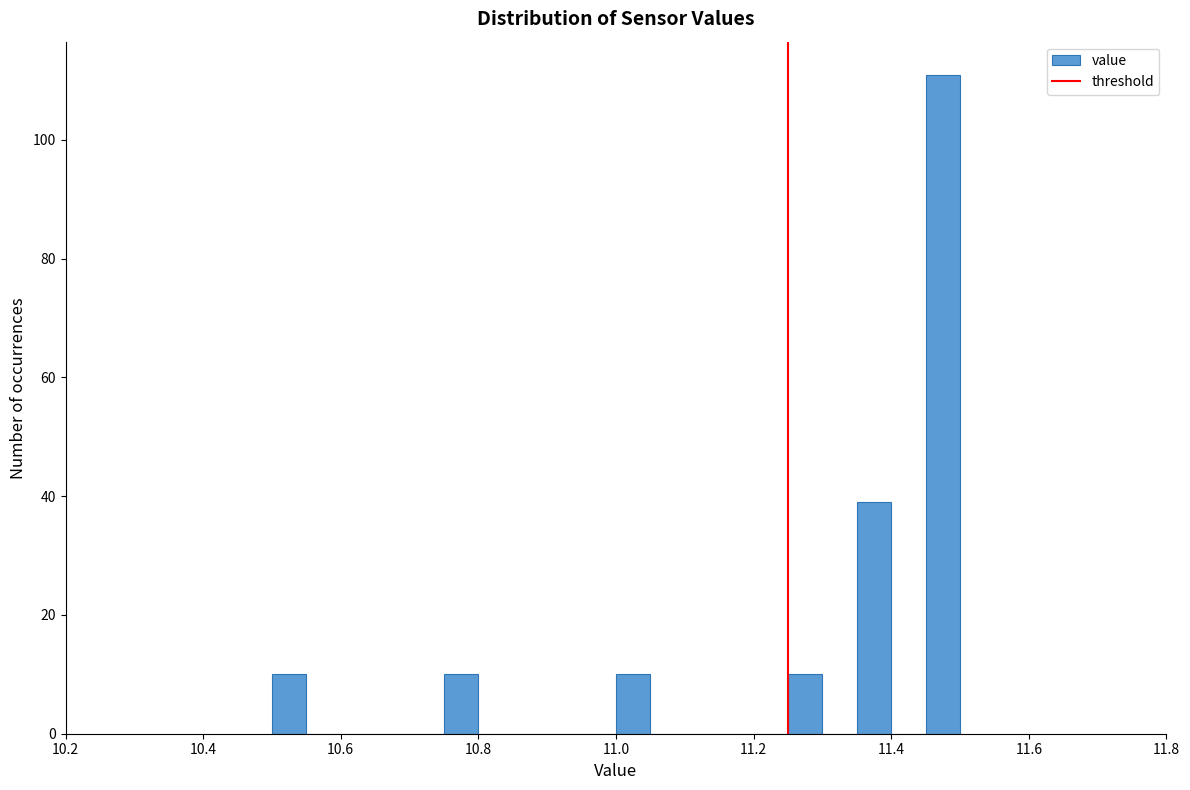

Around what value on the x-axis is the tallest bar? Give the approximate position of its centre, as read against the axis.

11.48